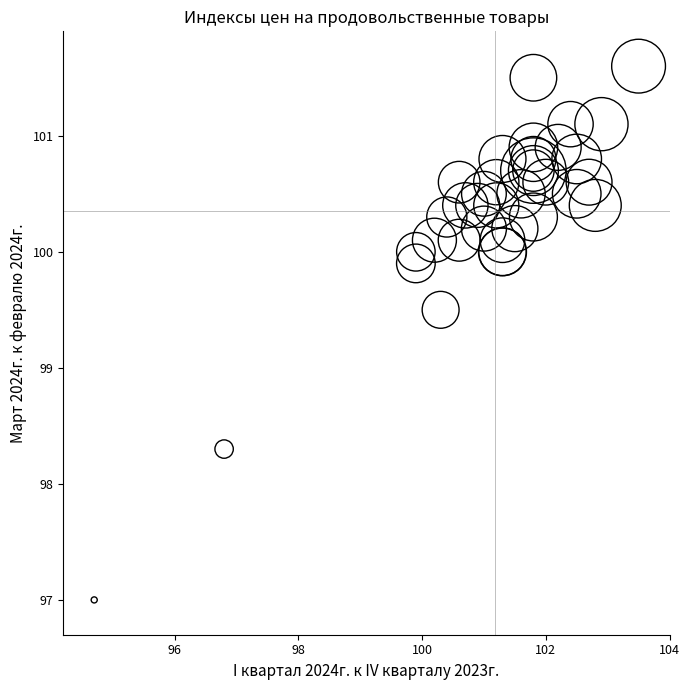

What Y value in the scatter plot is closest to 99?

99.5